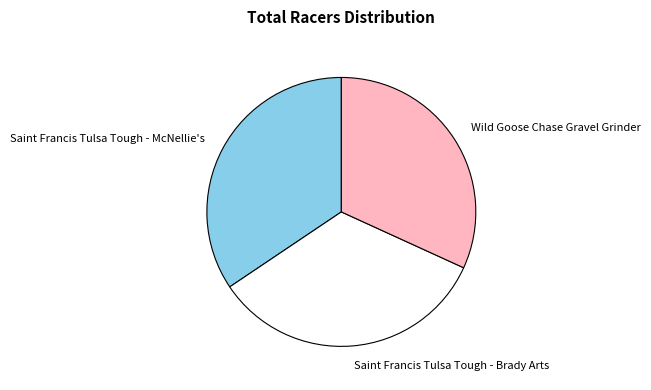

Is there a majority slice in this chart?

No